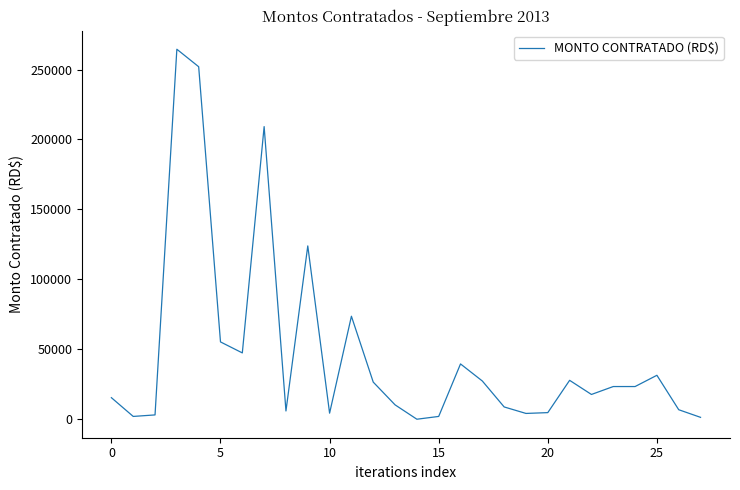

What is the greatest value displayed?

264501.7